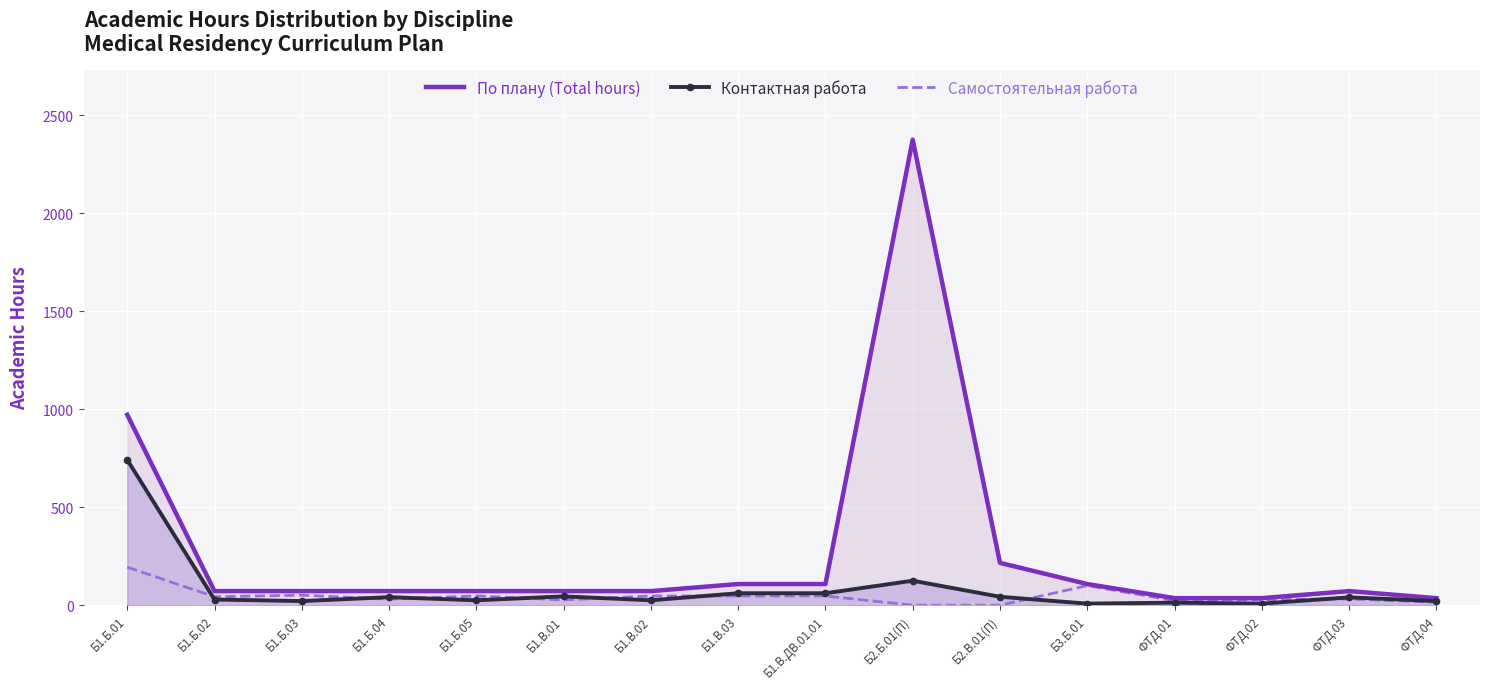

Is the value of По плану (Total hours) at Б2.Б.01(П) greater than the value of Самостоятельная работа at Б1.Б.03?

Yes